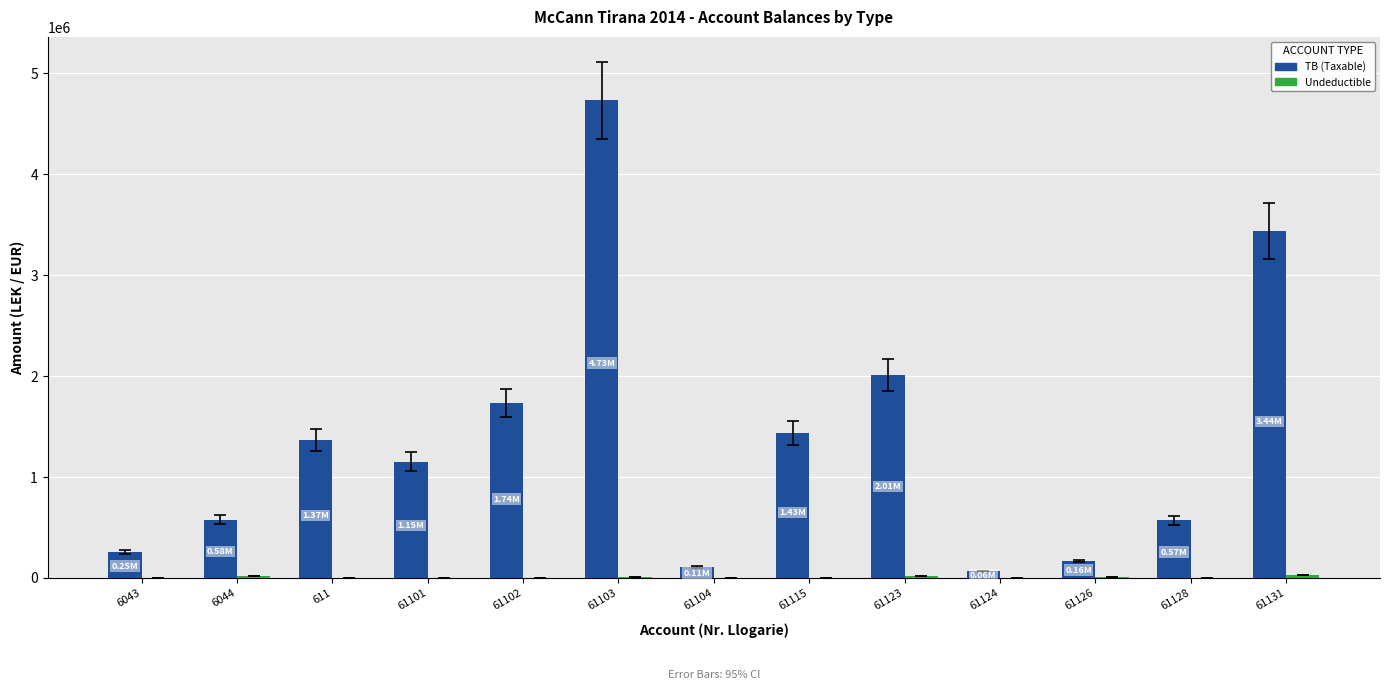

The TB (Taxable) series shows 61813.2 at 61124. True or false?

True